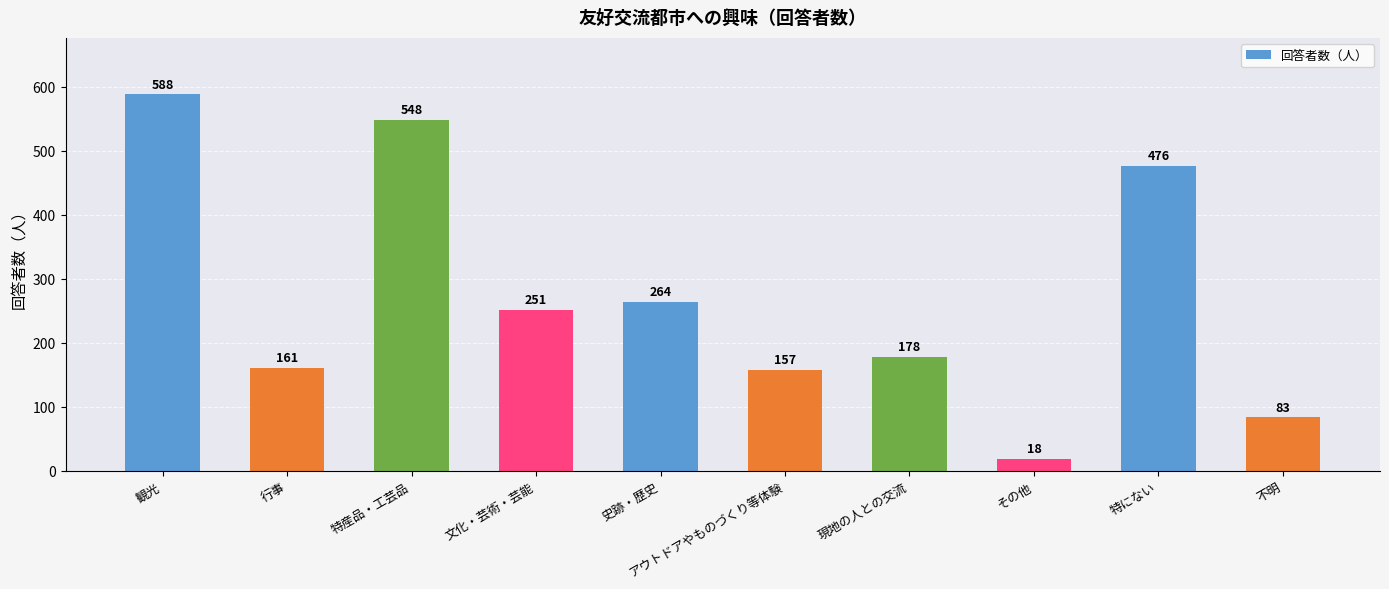

What position from the left is 史跡・歴史?

5